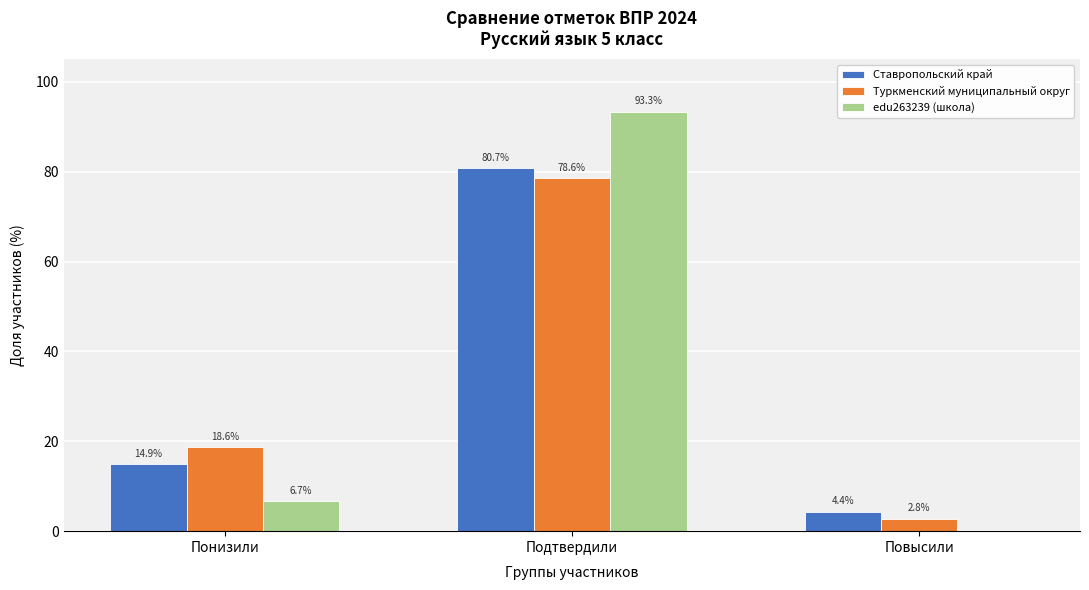

Is the value of Туркменский муниципальный округ at Понизили greater than the value of Ставропольский край at Подтвердили?

No